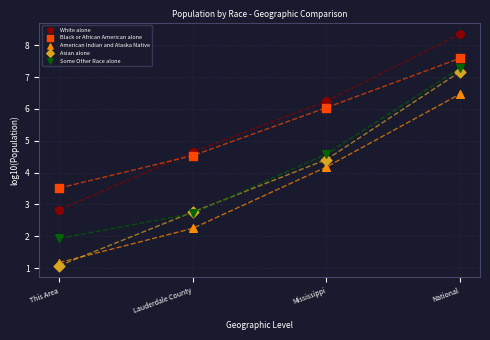

Which series has the largest Y range (max minus min)?

Asian alone